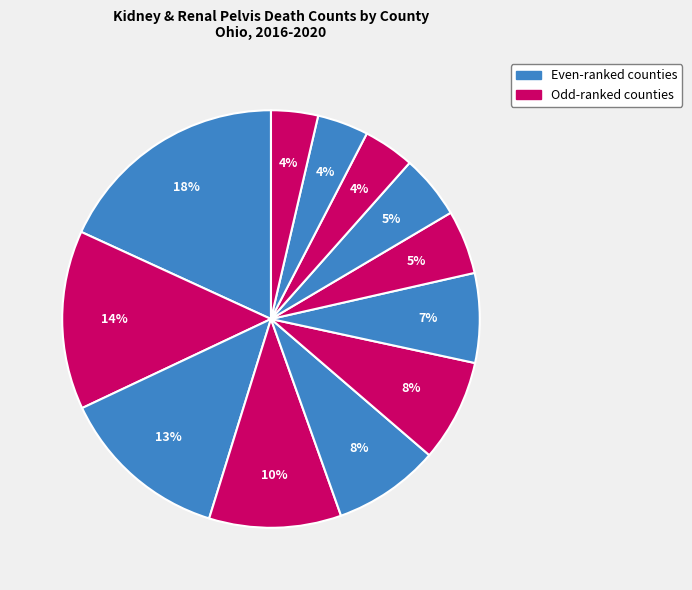

What is the largest slice in the pie chart?

Cuyahoga County